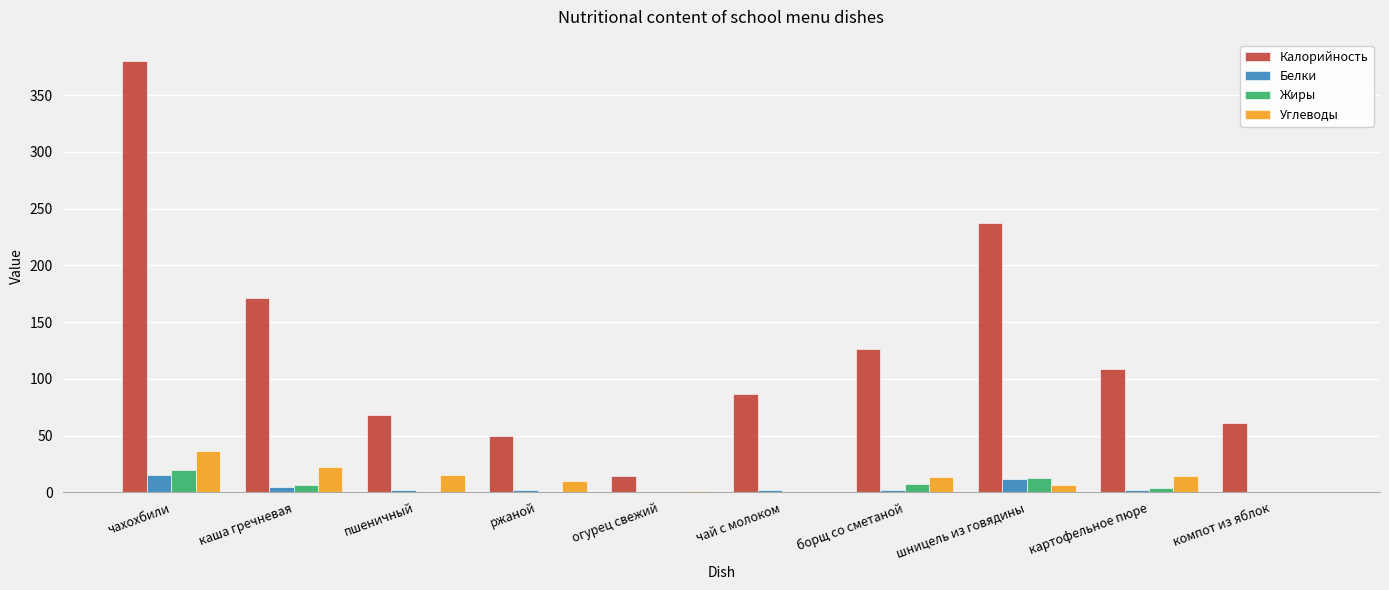

Is it true that Углеводы equals 0.0 at чай с молоком?

True